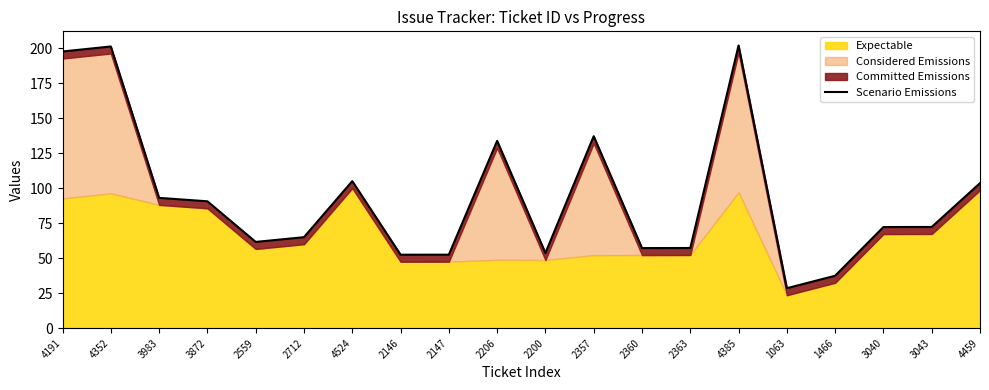

What position from the left is 2206?

10